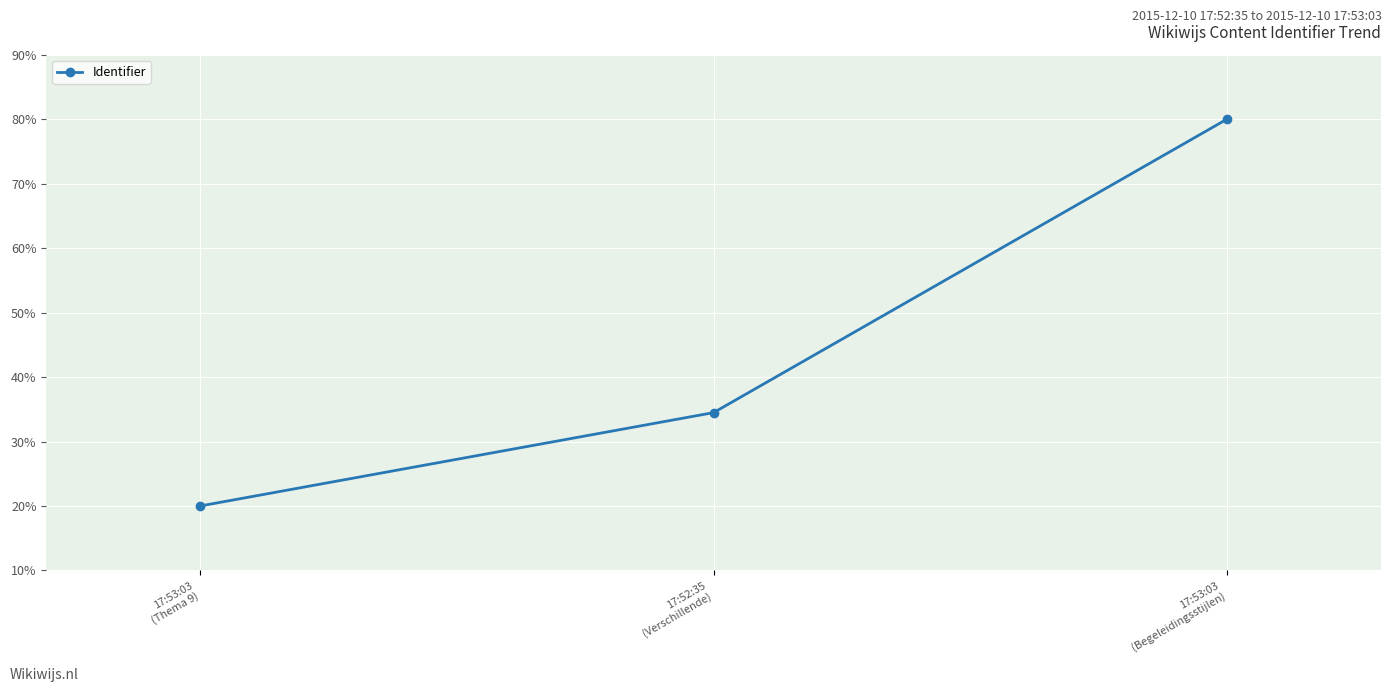

Which has a higher value, 17:53:03
(Begeleidingsstijlen) or 17:53:03
(Thema 9)?

17:53:03
(Begeleidingsstijlen)